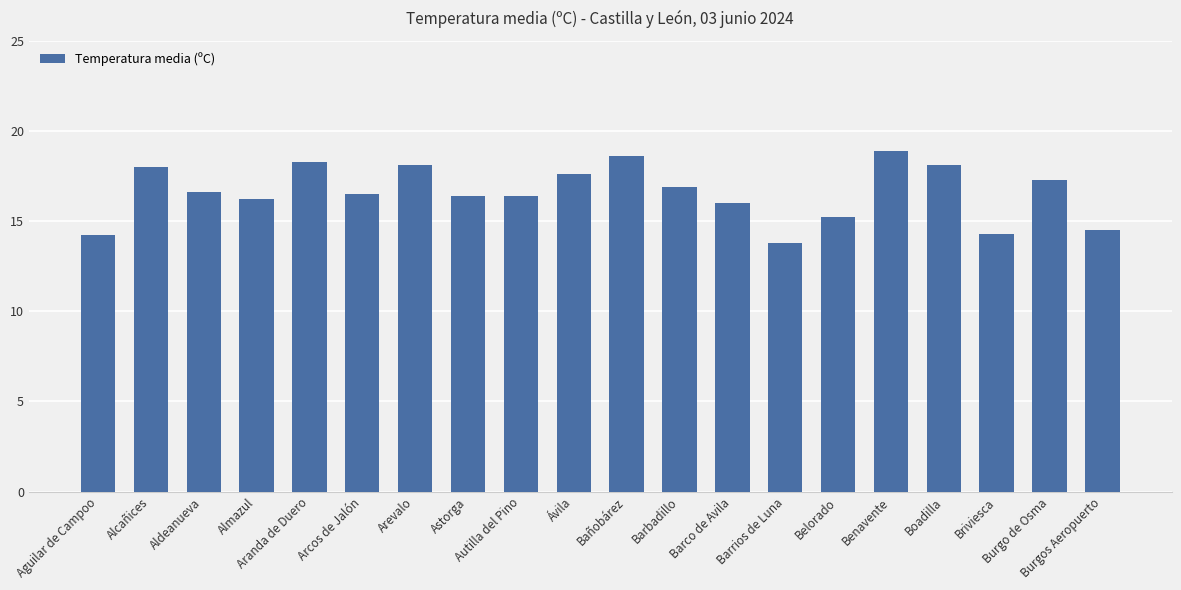

What is the minimum value shown in the chart?

13.8